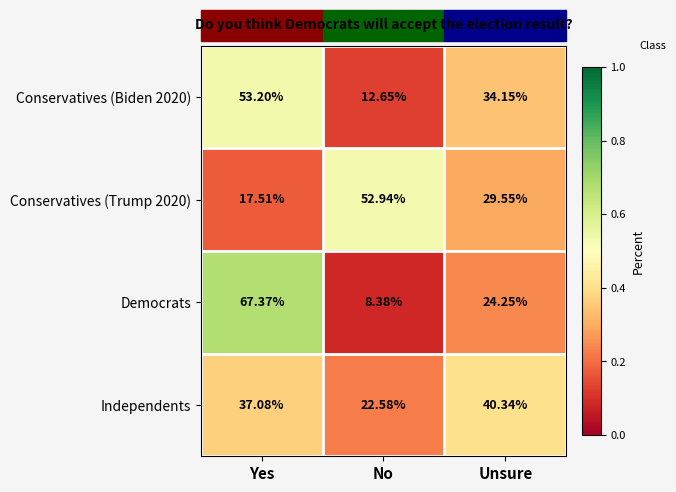

At No, list the series in order from largest to smallest.

Conservatives (Trump 2020), Independents, Conservatives (Biden 2020), Democrats